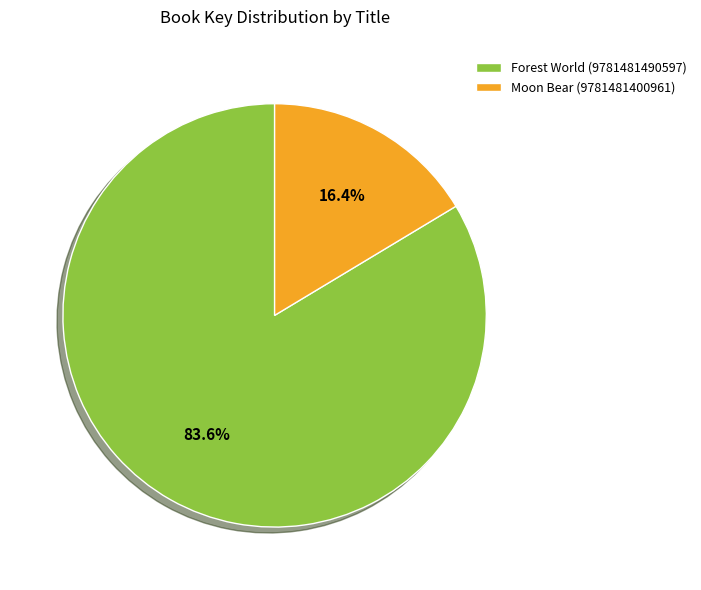

Which category has the smallest portion of the pie?

Moon Bear (9781481400961)